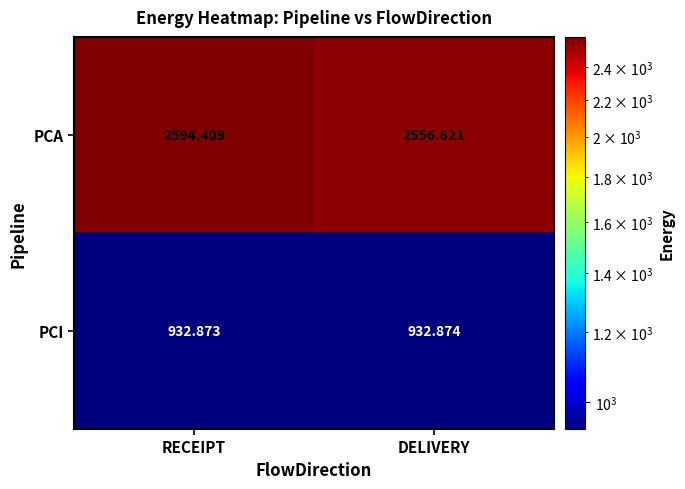

Which label corresponds to the largest value in the chart?

RECEIPT